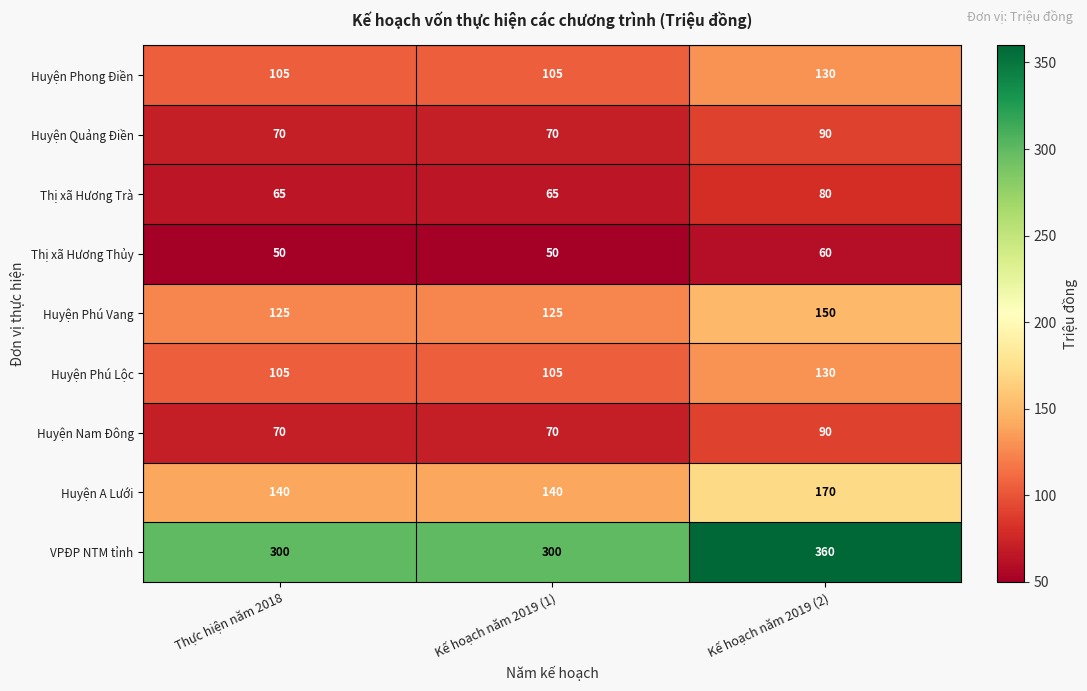

Reading right to left, extract all data points from this chart.

Huyện Phong Điền: Kế hoạch năm 2019 (2)=130	Kế hoạch năm 2019 (1)=105	Thực hiện năm 2018=105
Huyện Quảng Điền: Kế hoạch năm 2019 (2)=90	Kế hoạch năm 2019 (1)=70	Thực hiện năm 2018=70
Thị xã Hương Trà: Kế hoạch năm 2019 (2)=80	Kế hoạch năm 2019 (1)=65	Thực hiện năm 2018=65
Thị xã Hương Thủy: Kế hoạch năm 2019 (2)=60	Kế hoạch năm 2019 (1)=50	Thực hiện năm 2018=50
Huyện Phú Vang: Kế hoạch năm 2019 (2)=150	Kế hoạch năm 2019 (1)=125	Thực hiện năm 2018=125
Huyện Phú Lộc: Kế hoạch năm 2019 (2)=130	Kế hoạch năm 2019 (1)=105	Thực hiện năm 2018=105
Huyện Nam Đông: Kế hoạch năm 2019 (2)=90	Kế hoạch năm 2019 (1)=70	Thực hiện năm 2018=70
Huyện A Lưới: Kế hoạch năm 2019 (2)=170	Kế hoạch năm 2019 (1)=140	Thực hiện năm 2018=140
VPĐP NTM tỉnh: Kế hoạch năm 2019 (2)=360	Kế hoạch năm 2019 (1)=300	Thực hiện năm 2018=300